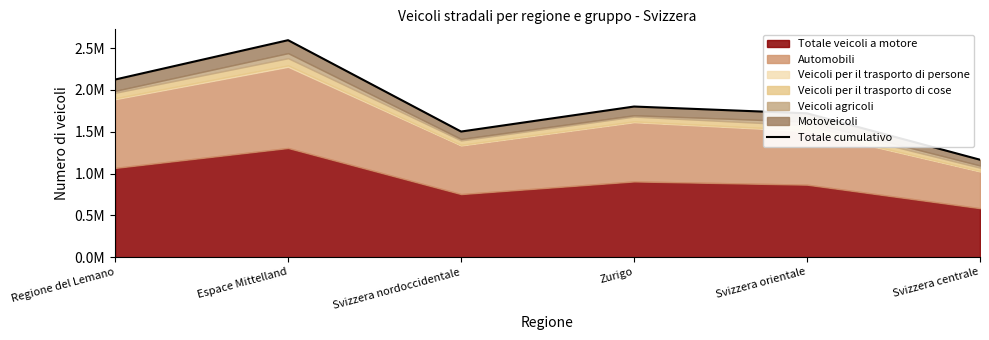

List the labels in order of value, smallest first.

Svizzera centrale, Svizzera nordoccidentale, Svizzera orientale, Zurigo, Regione del Lemano, Espace Mittelland